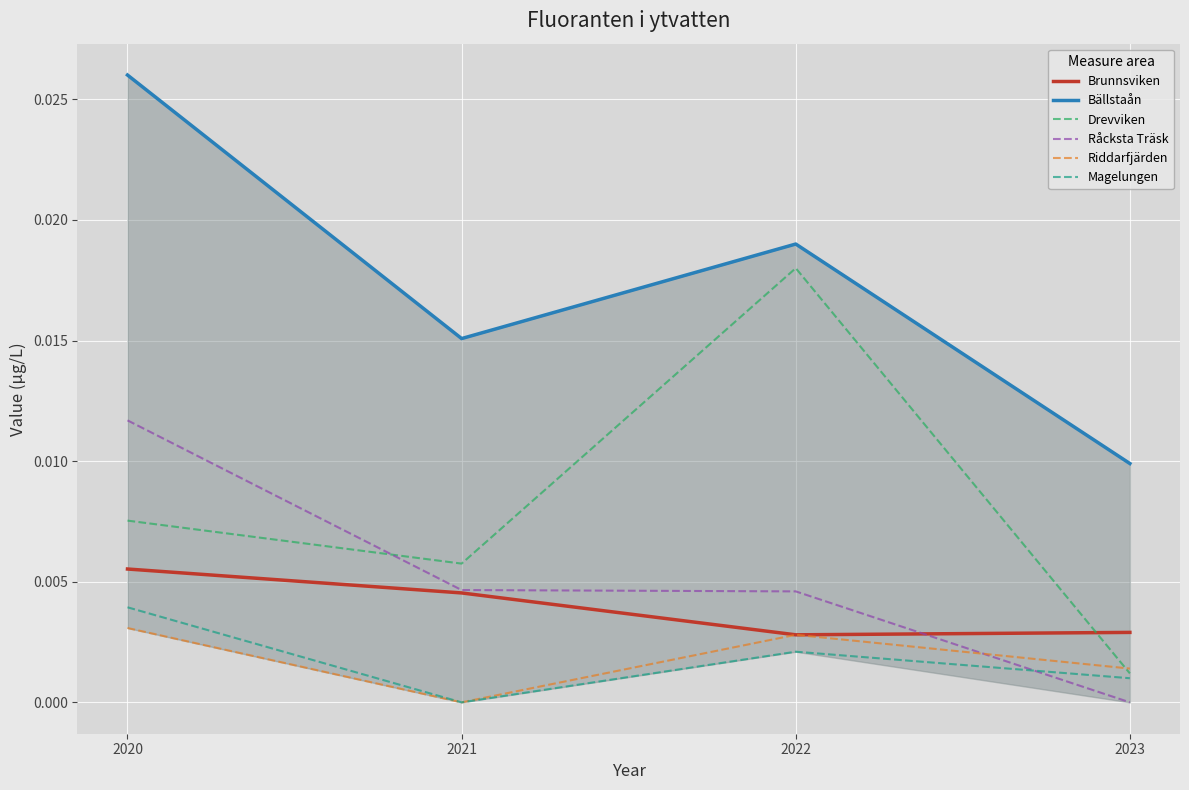

Which series has the largest range (max minus min)?

Drevviken